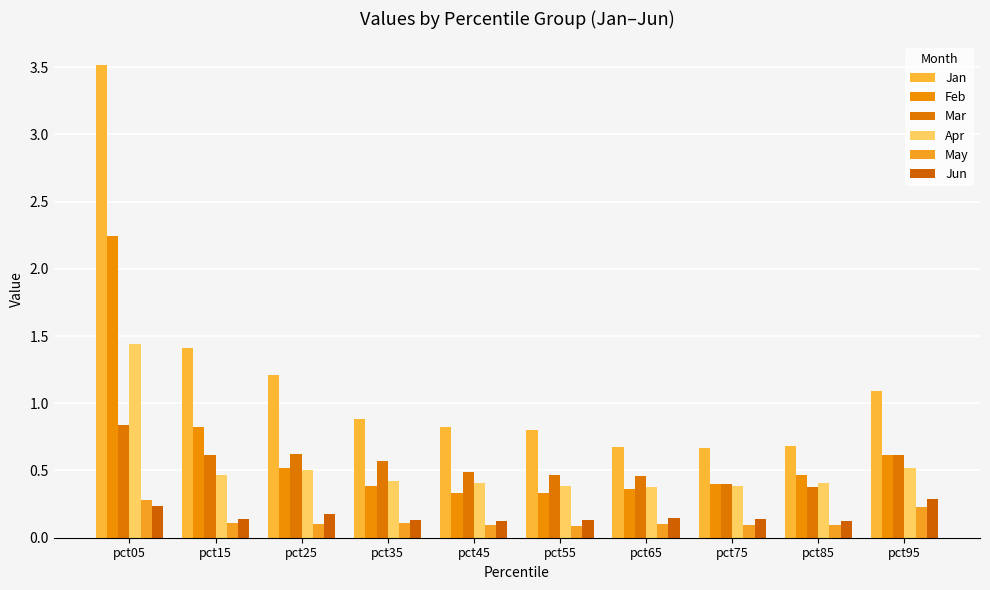

Rank the series by their maximum value, from highest to lowest.

Jan, Feb, Apr, Mar, Jun, May